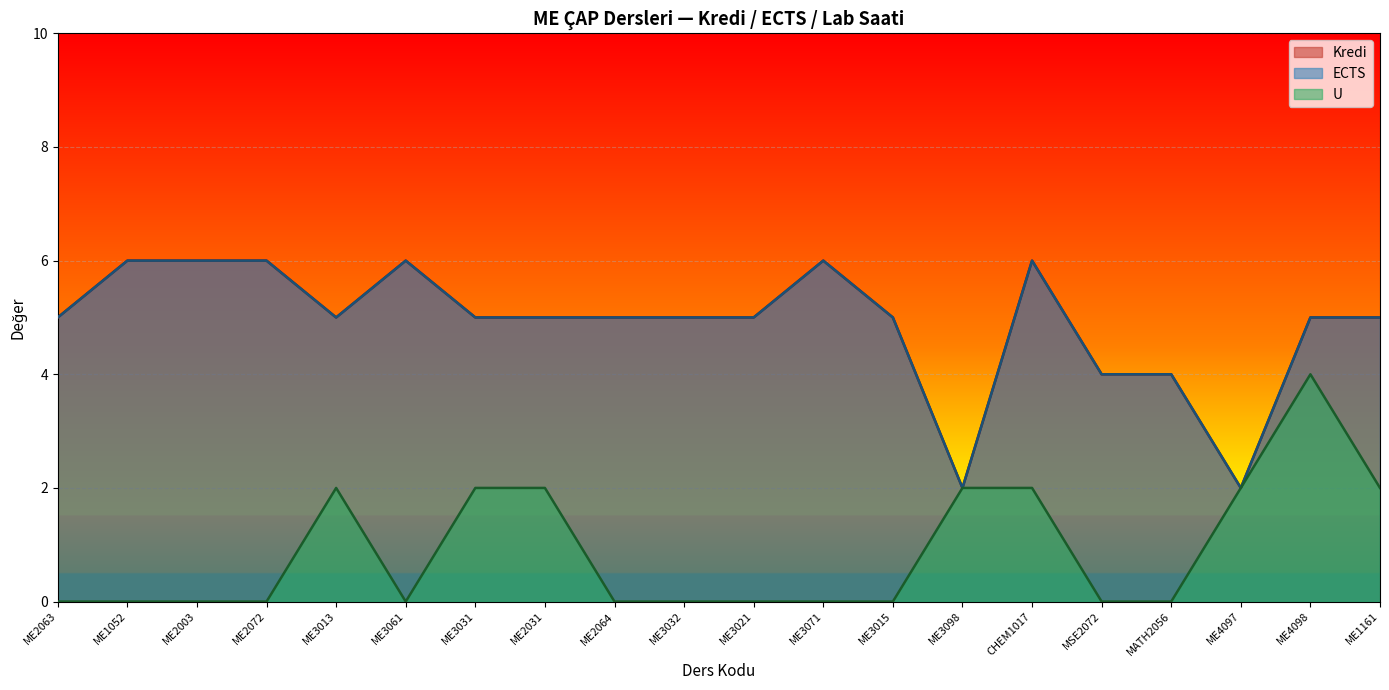

True or false: ECTS has more than 2 interior local peaks.

True